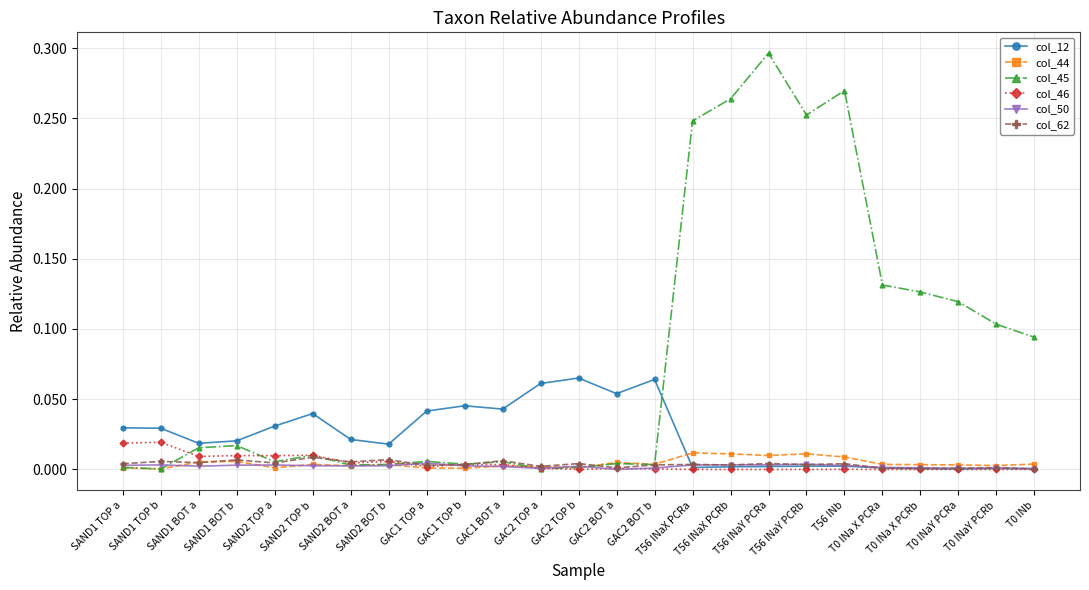

Which series has the largest range (max minus min)?

col_45